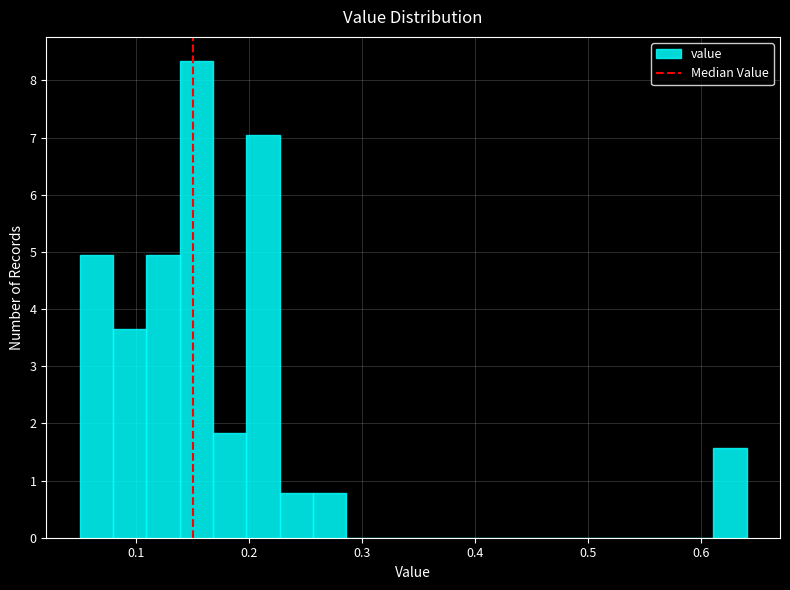

Read against the x-axis, roughly where is the centre of the tallest bar?

0.15